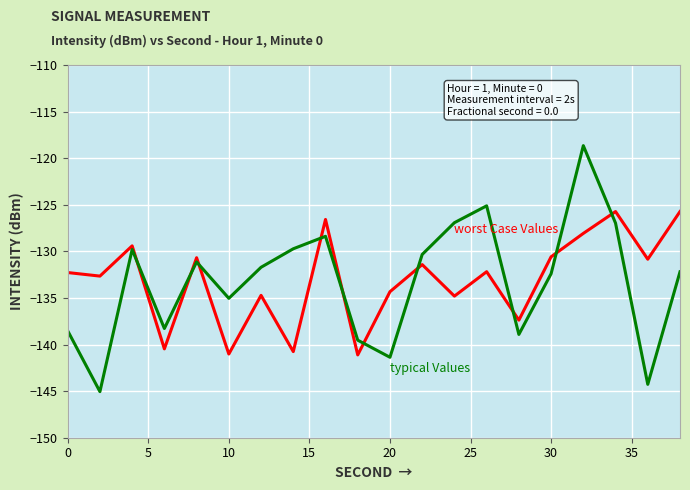

What is the maximum value shown in the chart?

-118.7